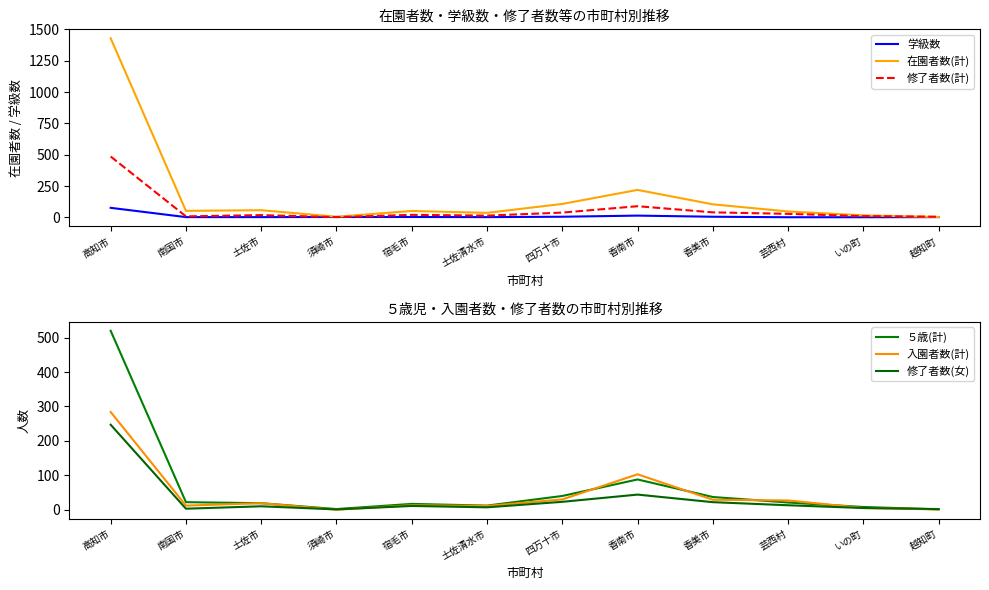

Reading left to right, list all the values displayed in this chart.

学級数: 77	3	3	4	4	3	6	15	6	2	2	3
在園者数(計): 1429	53	58	6	52	37	108	220	105	48	17	4
修了者数(計): 486	9	19	3	21	15	39	90	41	29	11	6
５歳(計): 520	22	19	2	17	12	40	88	37	21	8	1
入園者数(計): 284	12	19	0	13	11	30	103	29	27	5	1
修了者数(女): 247	3	10	1	11	7	23	44	22	13	5	2